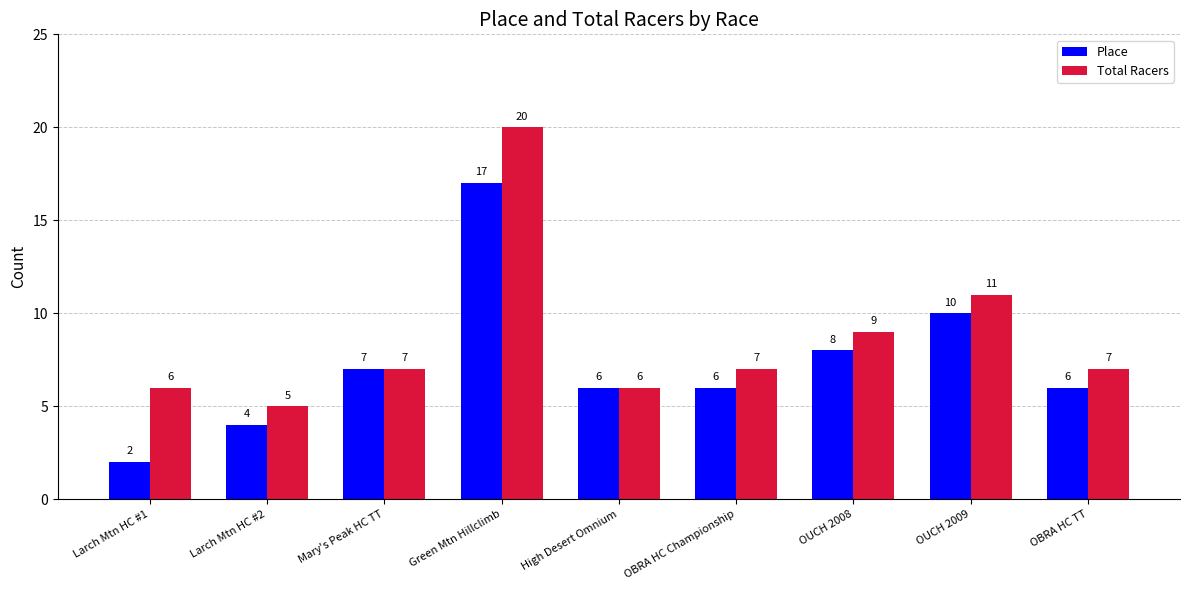

At which category is the sum across all series the highest?

Green Mtn Hillclimb